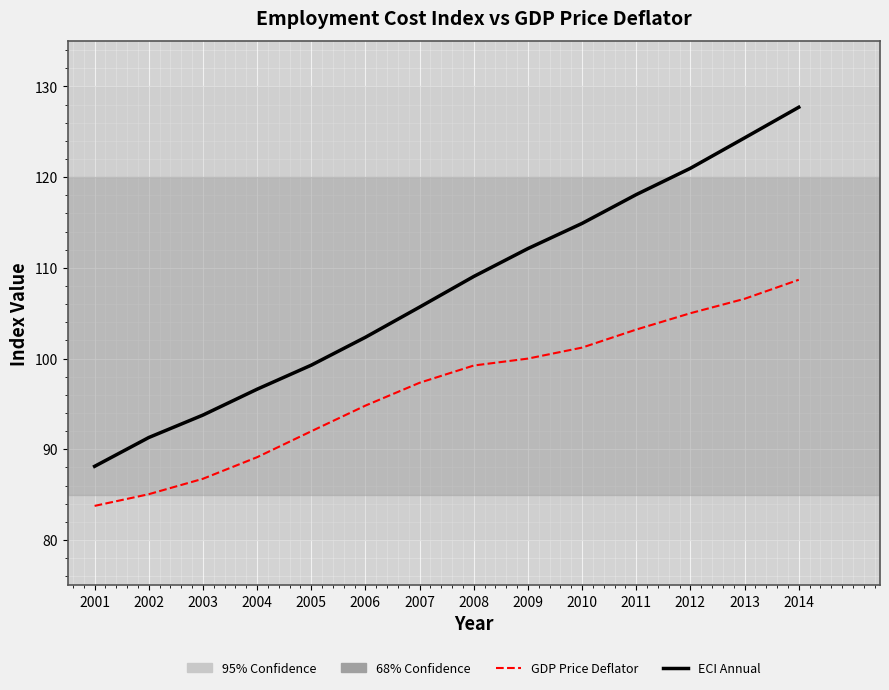

Is this an area chart (filled region under the line)?

No